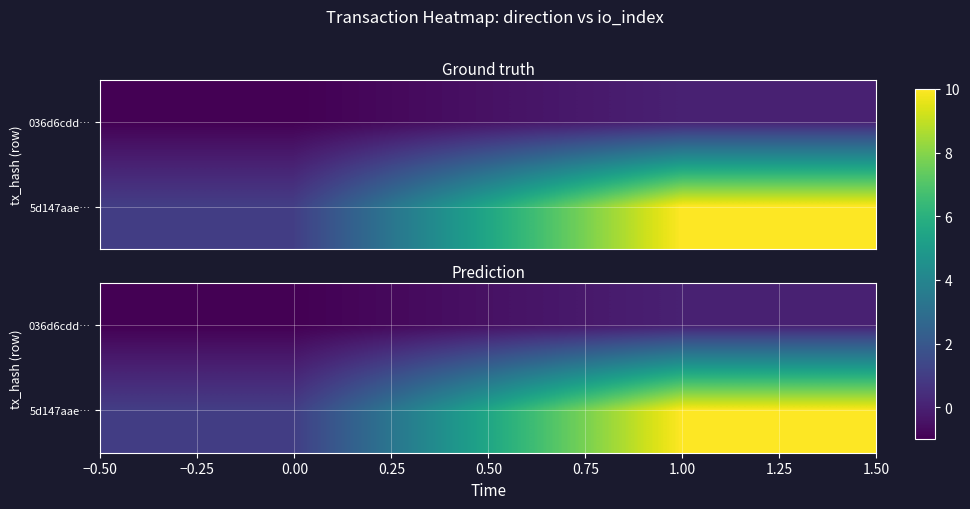

Is it true that 5d147aae… equals 1 at 0.00?

True